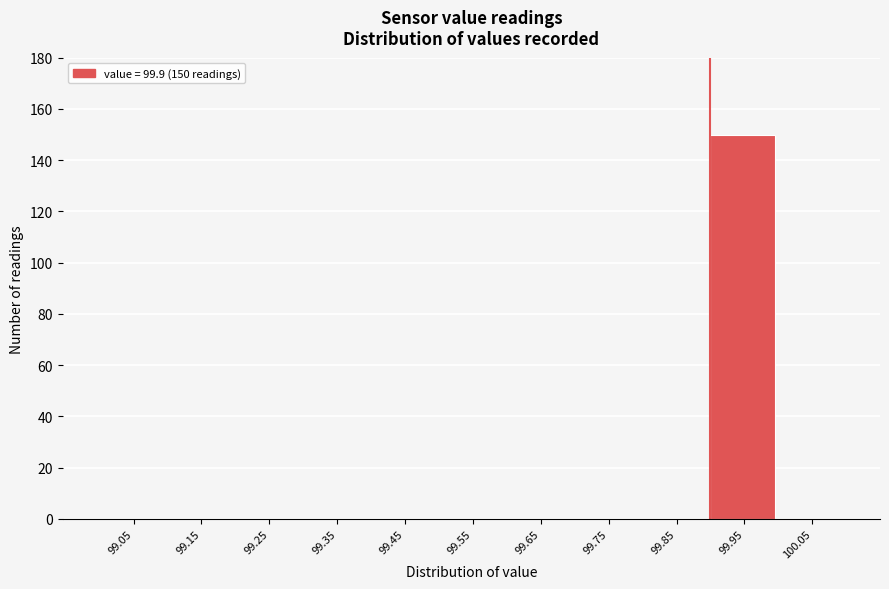

Over which range of the x-axis is the bar tallest?

99.9 to 100.0